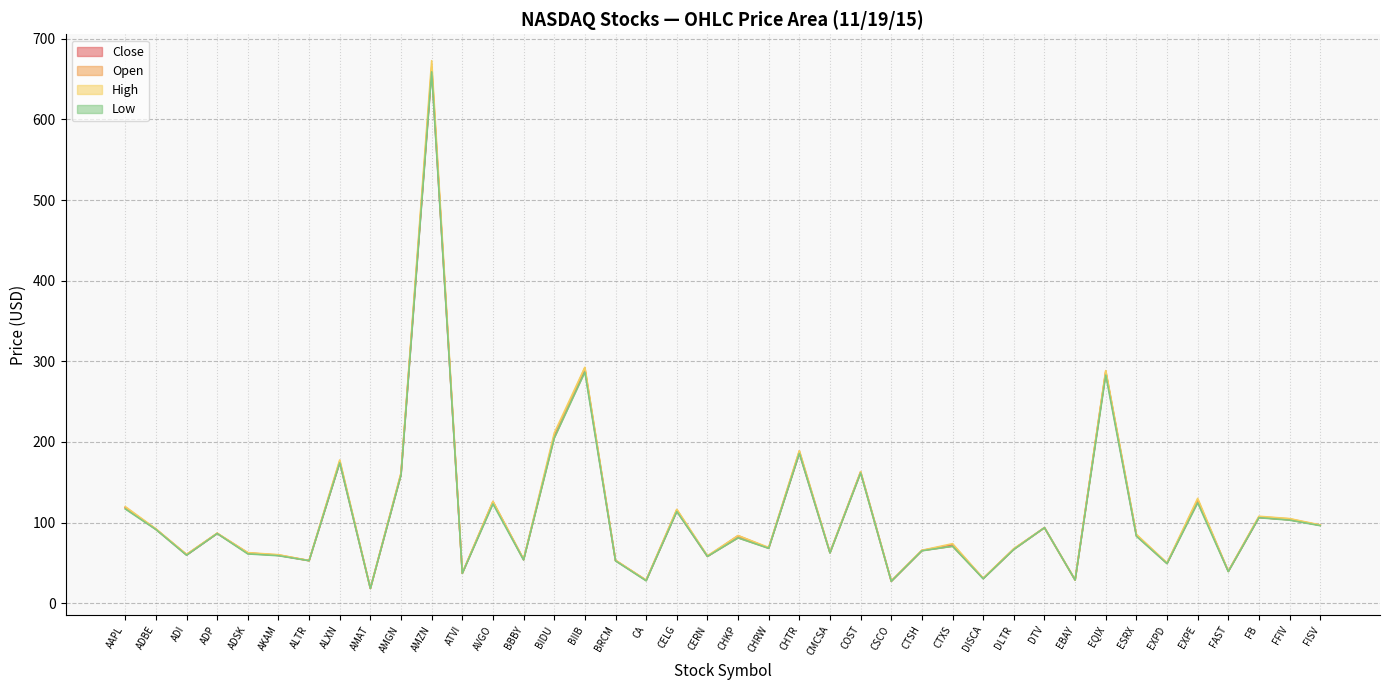

At how many categories does at least one series exceed 86?

18